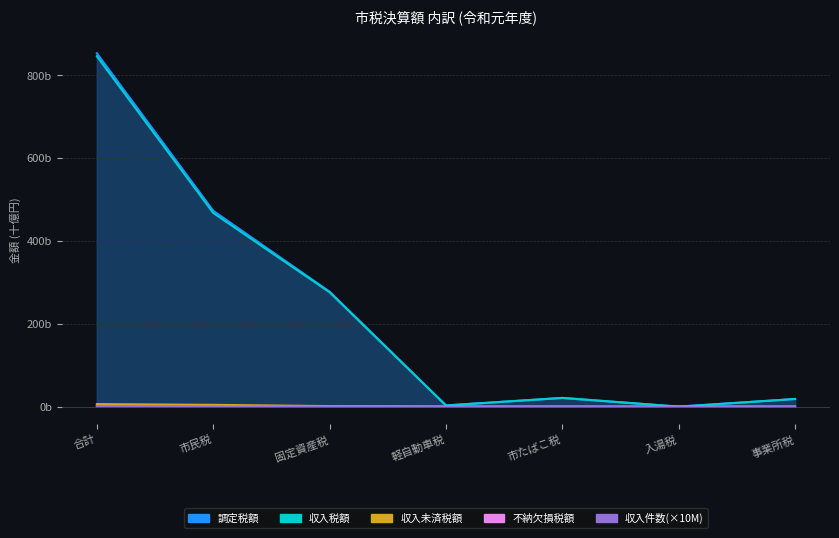

Which label corresponds to the smallest value in the chart?

市たばこ税